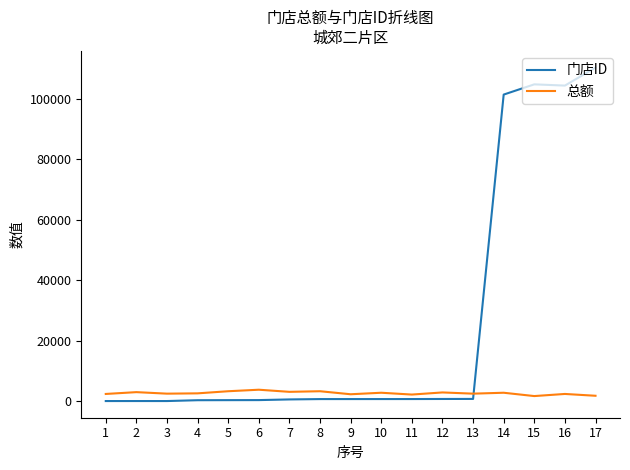

What is the total value across all series at 12?

3638